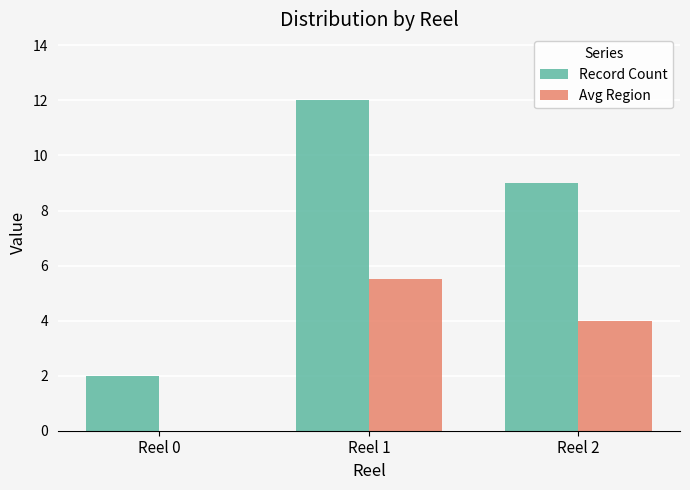

The value of Avg Region at Reel 2 is 2.0. True or false?

False